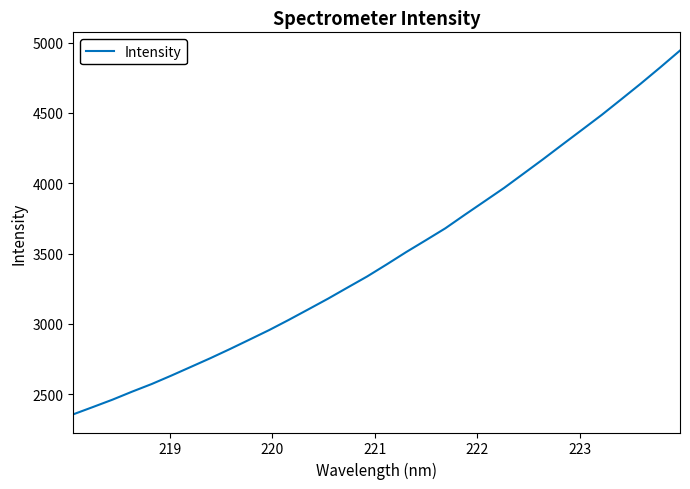

What is the difference between the maximum and second lowest values?

2535.6